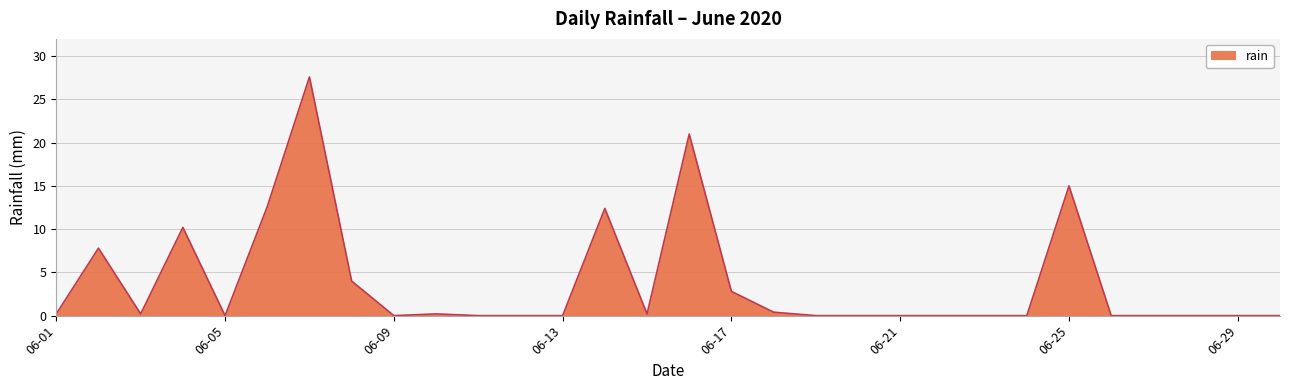

Count the number of categories in the chart.

30